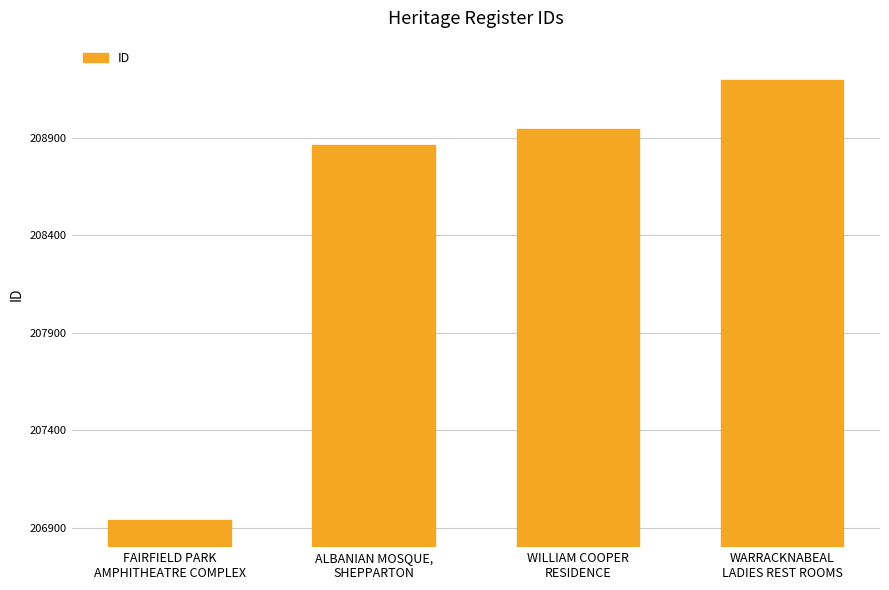

What is the minimum value shown in the chart?

206940